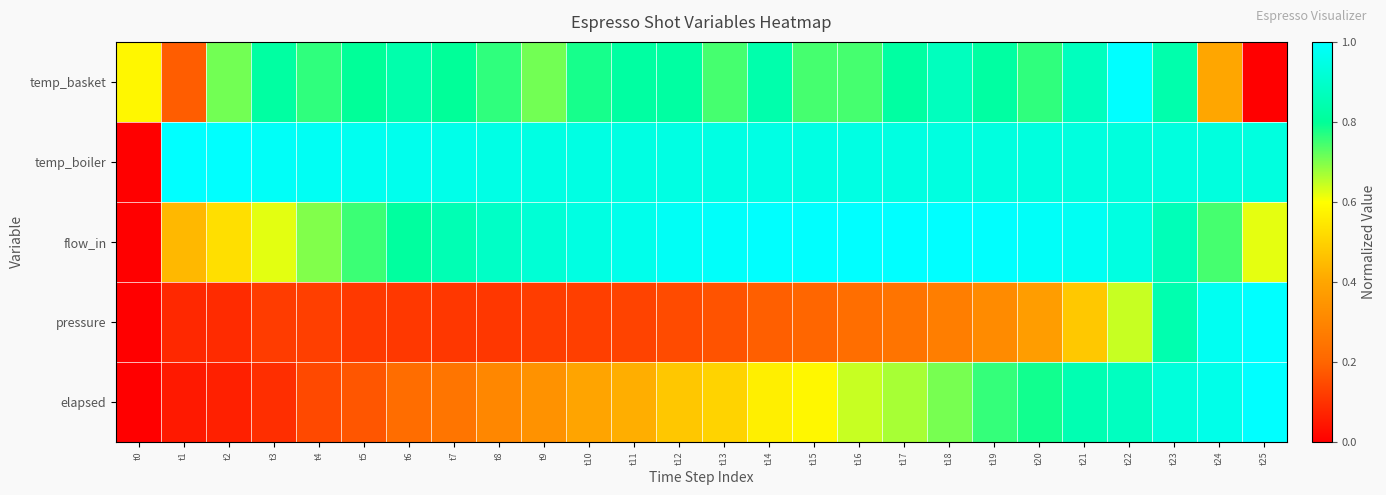

Reading left to right, what are all the values shown in this chart?

elapsed: t0=0.0	t1=0.0	t2=0.1	t3=0.1	t4=0.1	t5=0.2	t6=0.2	t7=0.2	t8=0.3	t9=0.3	t10=0.4	t11=0.4	t12=0.5	t13=0.5	t14=0.6	t15=0.6	t16=0.6	t17=0.7	t18=0.7	t19=0.8	t20=0.8	t21=0.8	t22=0.9	t23=0.9	t24=1.0	t25=1.0
pressure: t0=0.0	t1=0.1	t2=0.1	t3=0.1	t4=0.1	t5=0.1	t6=0.1	t7=0.1	t8=0.1	t9=0.1	t10=0.1	t11=0.1	t12=0.1	t13=0.2	t14=0.2	t15=0.2	t16=0.2	t17=0.2	t18=0.3	t19=0.3	t20=0.4	t21=0.5	t22=0.6	t23=0.8	t24=1.0	t25=1.0
flow_in: t0=0.0	t1=0.4	t2=0.5	t3=0.6	t4=0.7	t5=0.8	t6=0.8	t7=0.9	t8=0.9	t9=0.9	t10=0.9	t11=1.0	t12=1.0	t13=1.0	t14=1.0	t15=1.0	t16=1.0	t17=1.0	t18=1.0	t19=1.0	t20=1.0	t21=1.0	t22=0.9	t23=0.9	t24=0.7	t25=0.6
temp_boiler: t0=0.0	t1=1.0	t2=1.0	t3=1.0	t4=1.0	t5=1.0	t6=1.0	t7=1.0	t8=0.9	t9=0.9	t10=0.9	t11=0.9	t12=0.9	t13=0.9	t14=0.9	t15=0.9	t16=0.9	t17=0.9	t18=0.9	t19=0.9	t20=0.9	t21=0.9	t22=0.9	t23=0.9	t24=0.9	t25=0.9
temp_basket: t0=0.6	t1=0.2	t2=0.7	t3=0.8	t4=0.8	t5=0.8	t6=0.8	t7=0.8	t8=0.8	t9=0.7	t10=0.8	t11=0.8	t12=0.8	t13=0.7	t14=0.8	t15=0.7	t16=0.7	t17=0.8	t18=0.9	t19=0.8	t20=0.8	t21=0.9	t22=1.0	t23=0.8	t24=0.4	t25=0.0